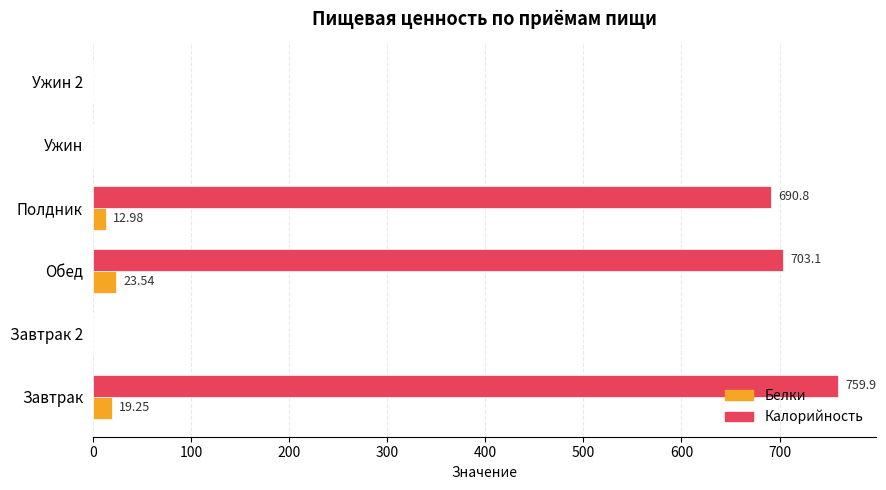

Which series has the widest spread of values?

Калорийность